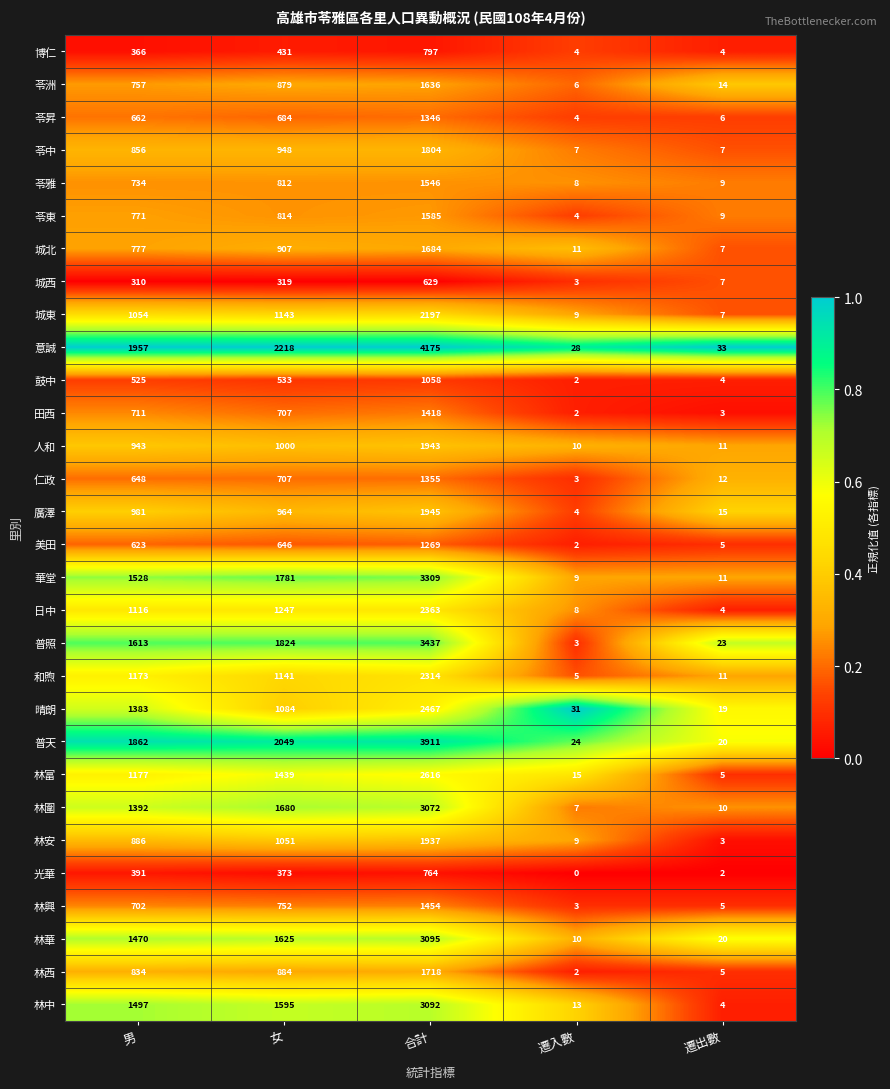

The 林興 series shows 4 at 遷入數. True or false?

False